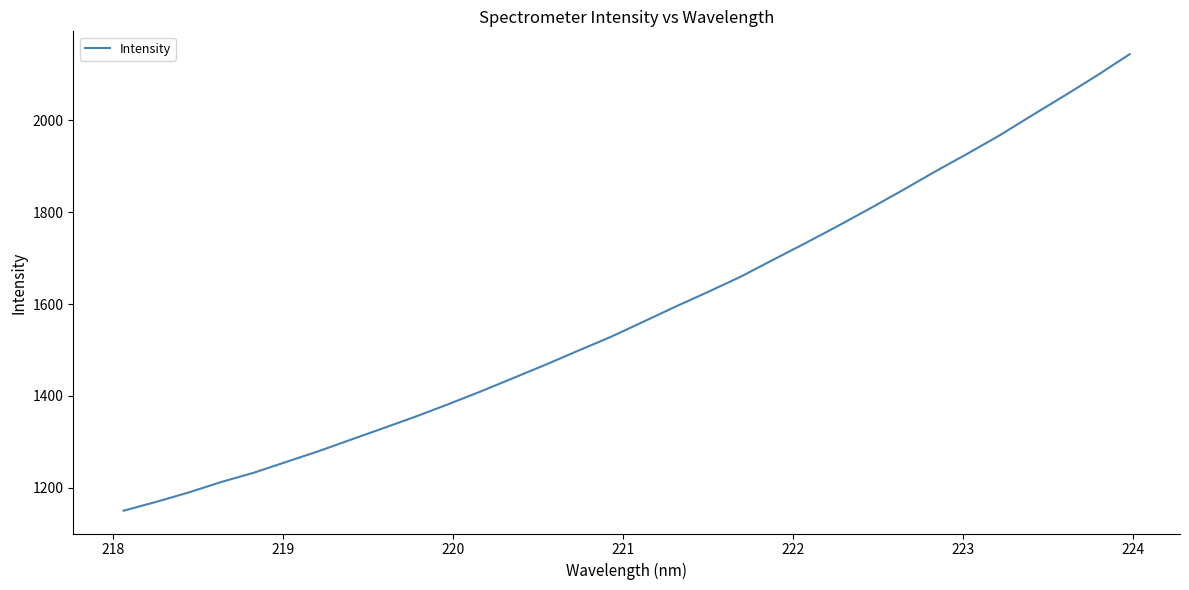

What is the smallest value displayed?

1149.6